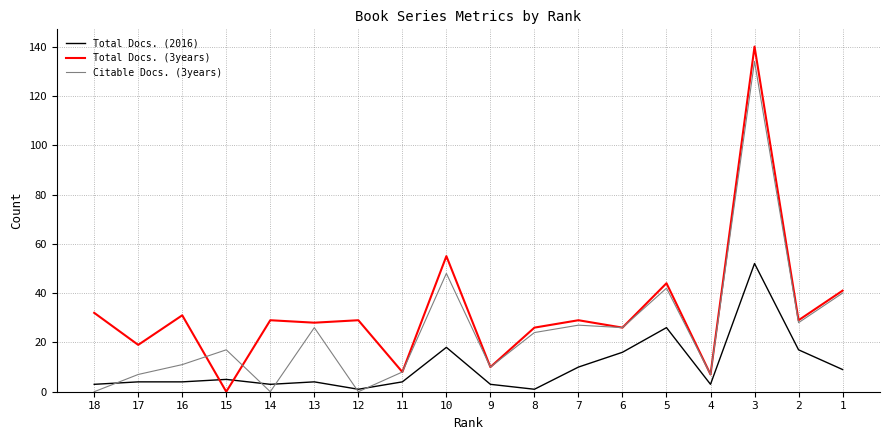

Which series has the widest spread of values?

Total Docs. (3years)